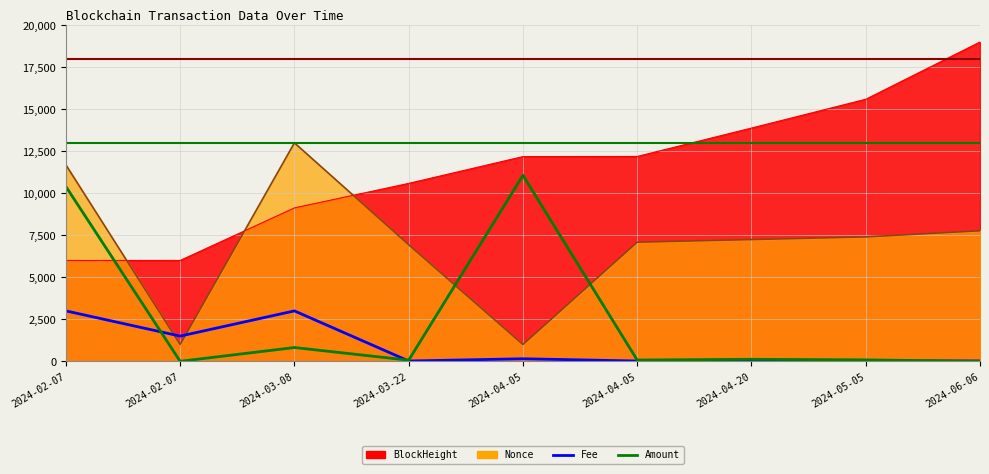

What is the maximum value for Fee?

3000.0